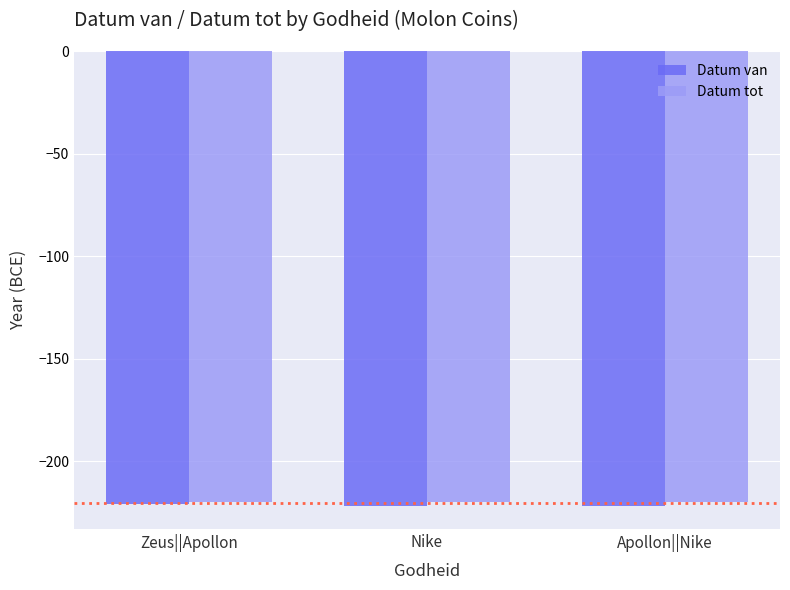

Is it true that Datum tot equals -115 at Nike?

False